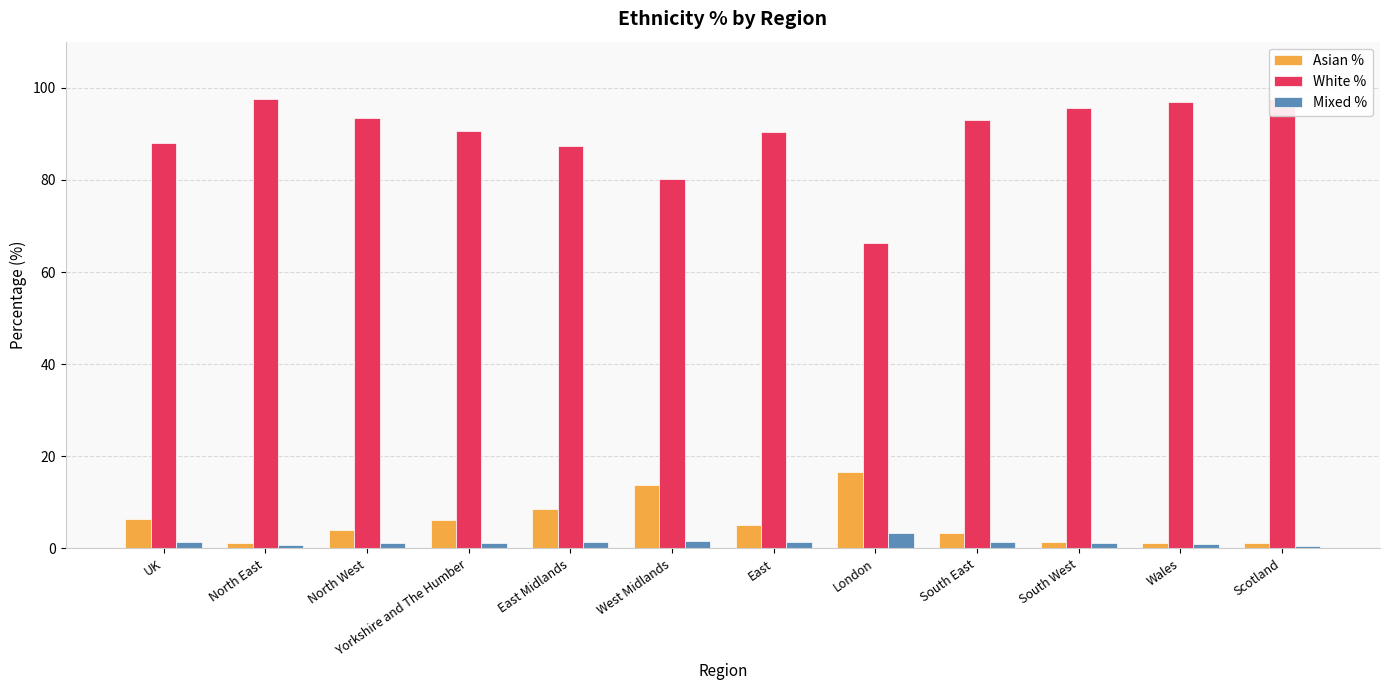

List the series in order of their peak value, lowest first.

Mixed %, Asian %, White %